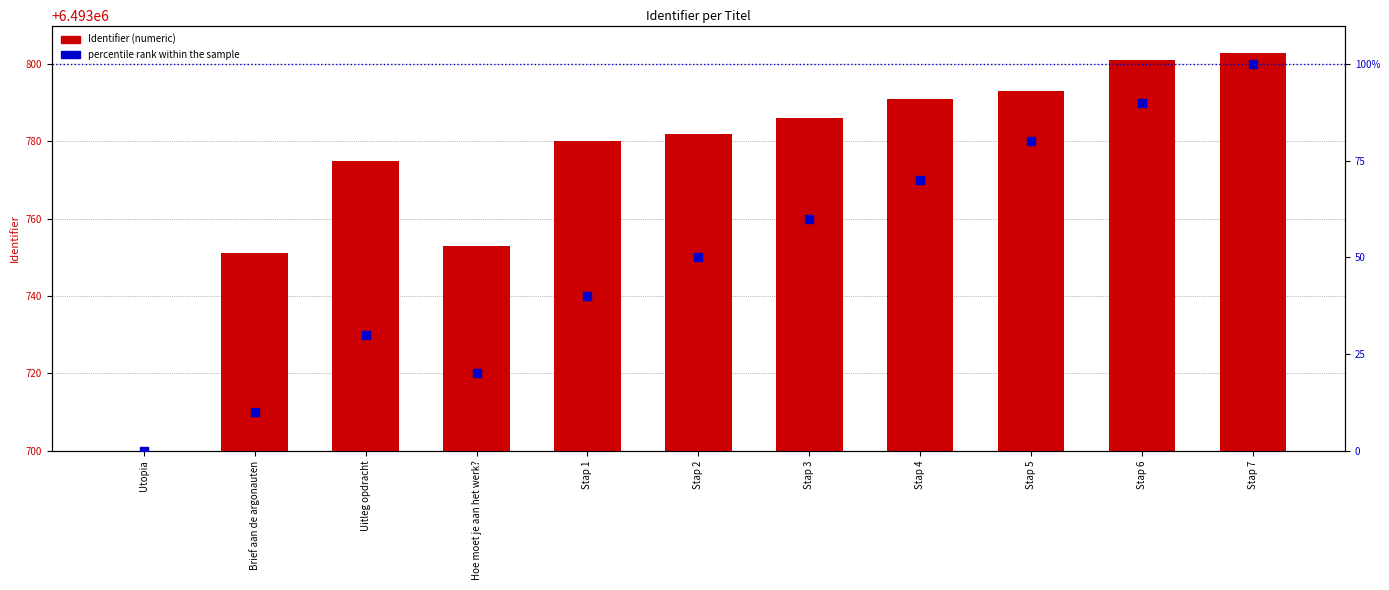

What are all the series names shown in the legend?

Identifier (numeric), percentile rank within the sample